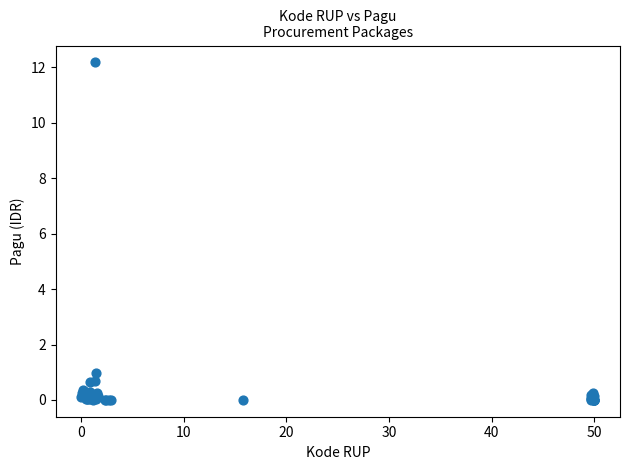

What Y value in the scatter plot is closest to 6?

1.0